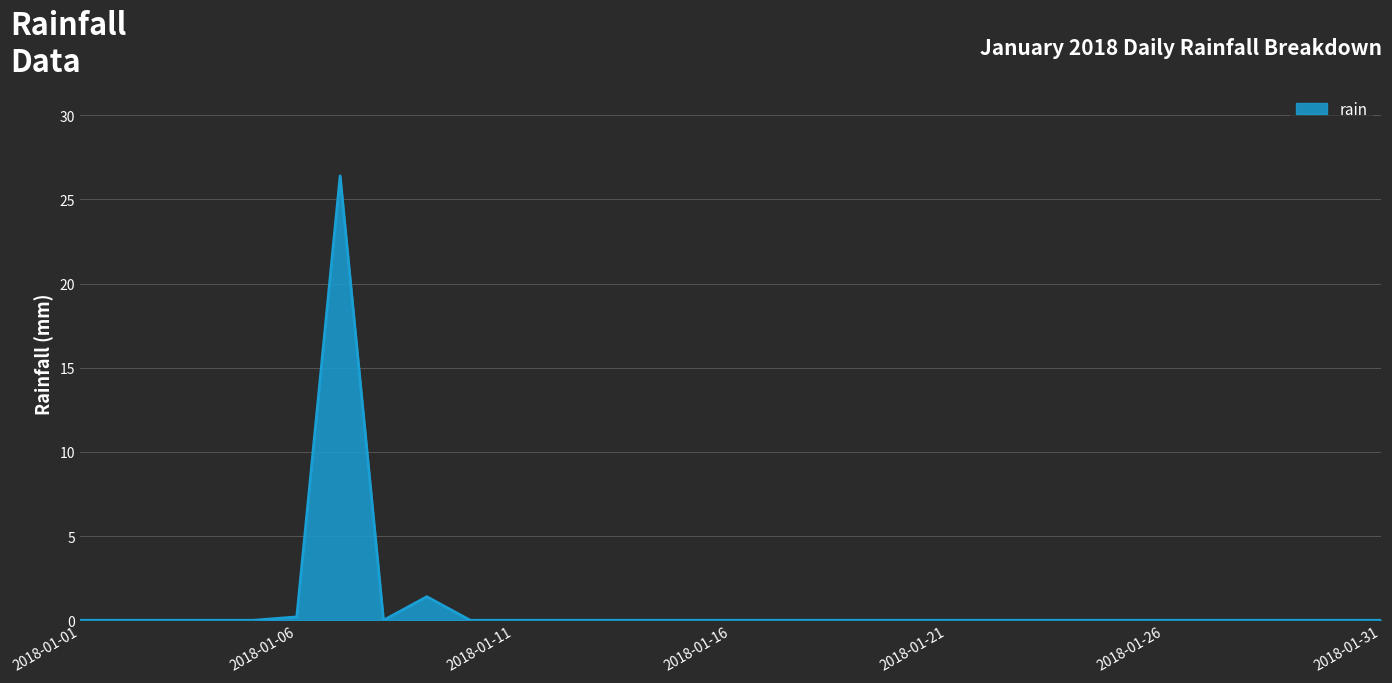

True or false: the data has more than 1 interior local peaks.

True